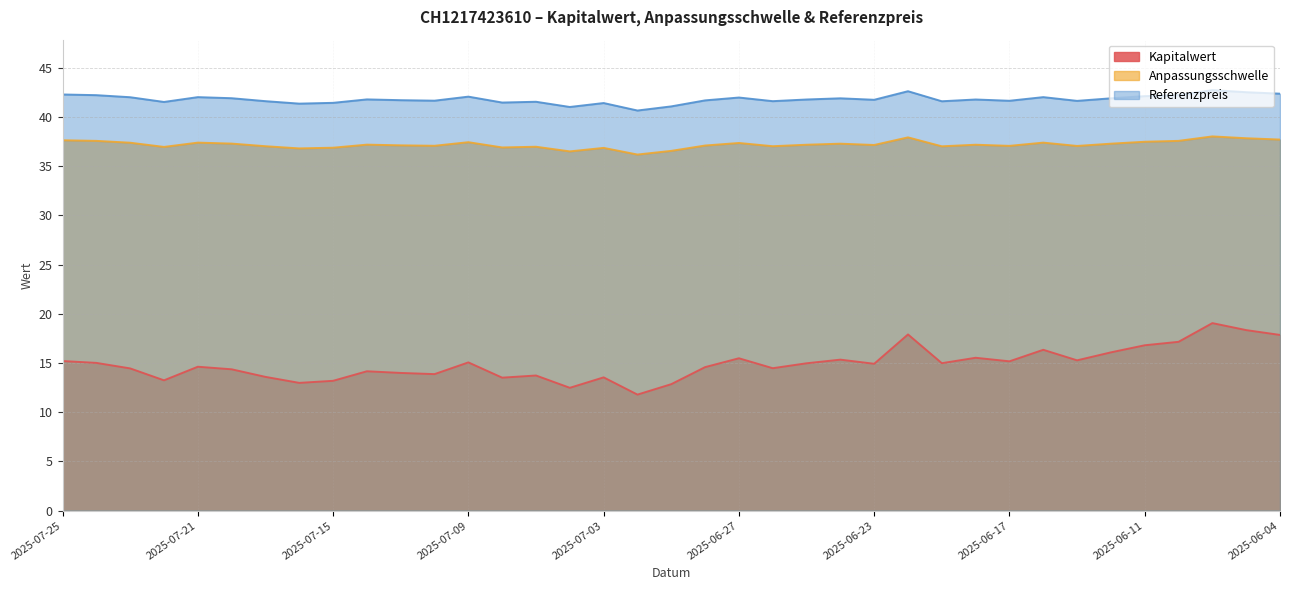

Is the value of Anpassungsschwelle at 2025-07-17 greater than the value of Kapitalwert at 2025-06-24?

Yes